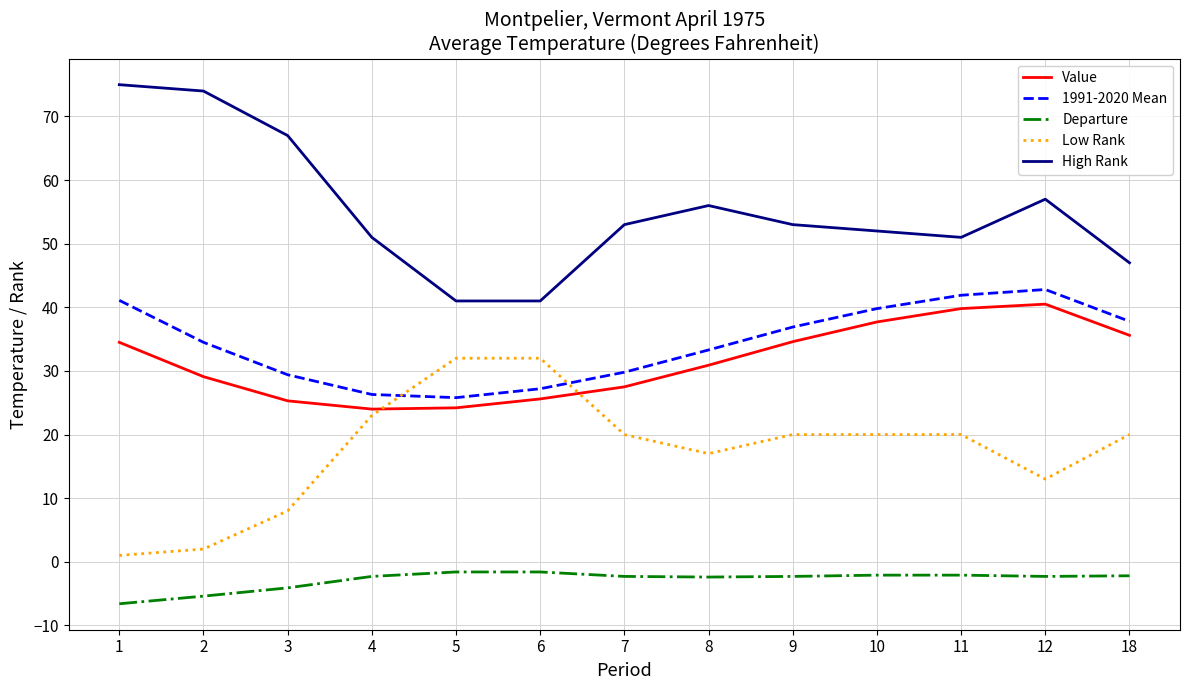

Rank the series by their maximum value, from highest to lowest.

High Rank, 1991-2020 Mean, Value, Low Rank, Departure